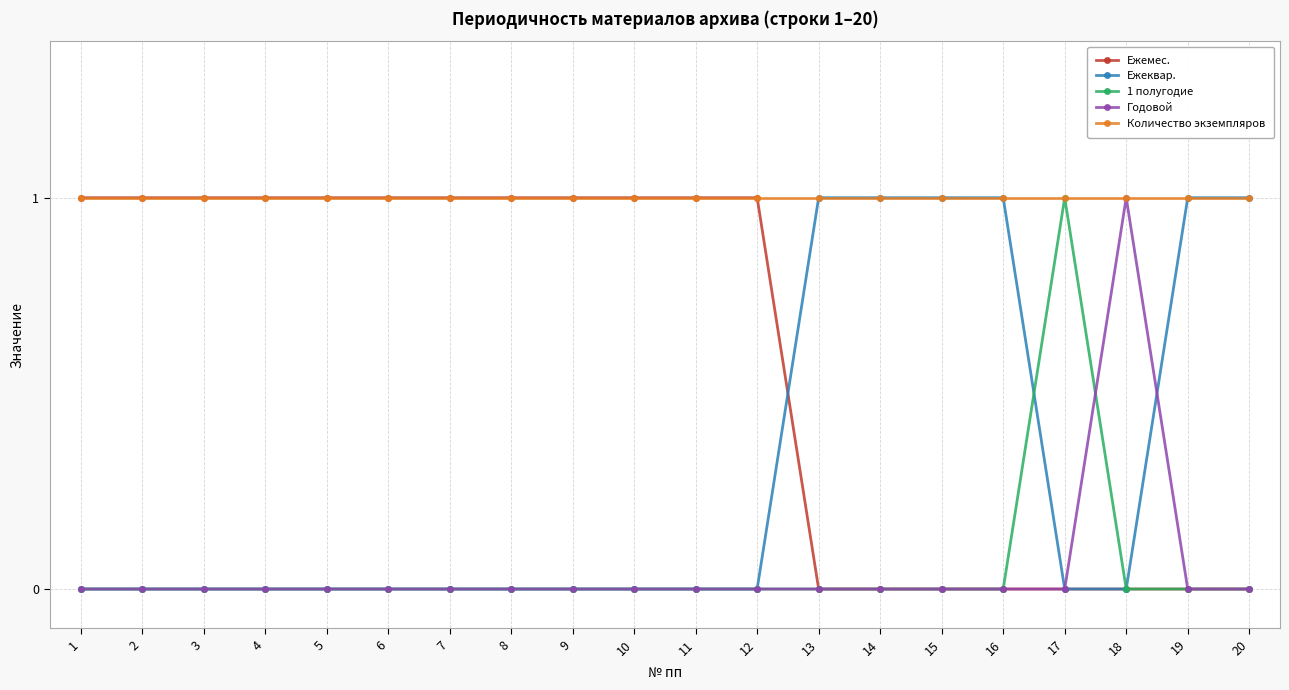

What is the difference between the maximum and minimum values in the 1 полугодие series?

1